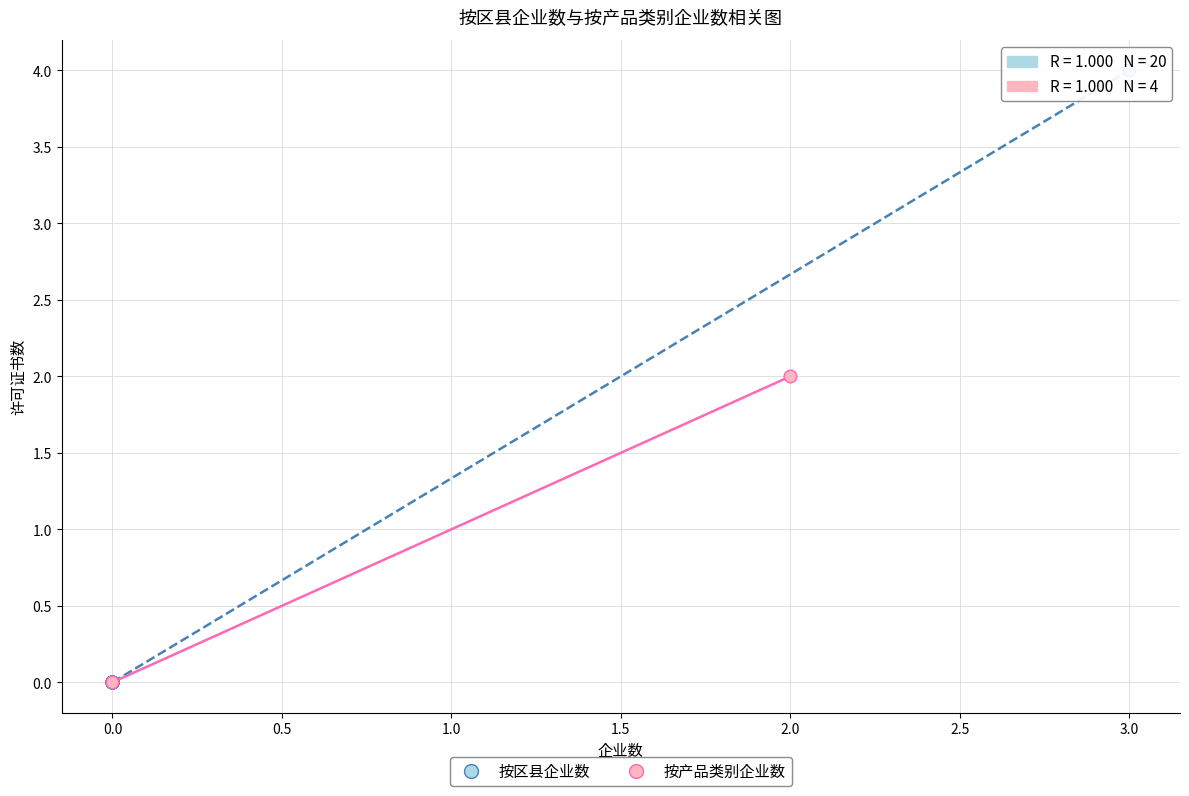

Which series has the widest spread of Y values?

按区县企业数